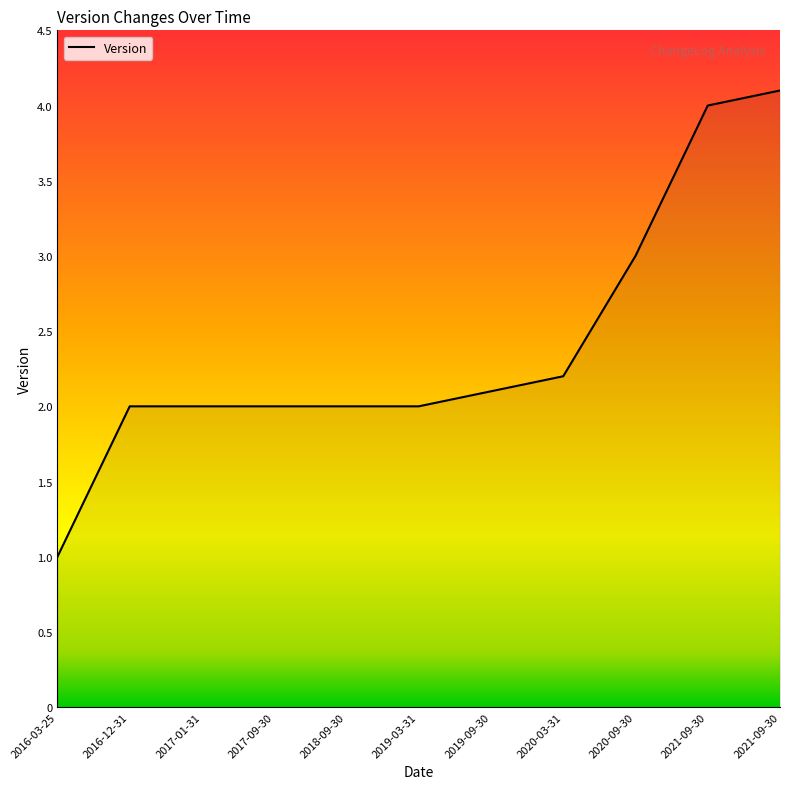

Does the chart display data point markers on the line(s)?

No